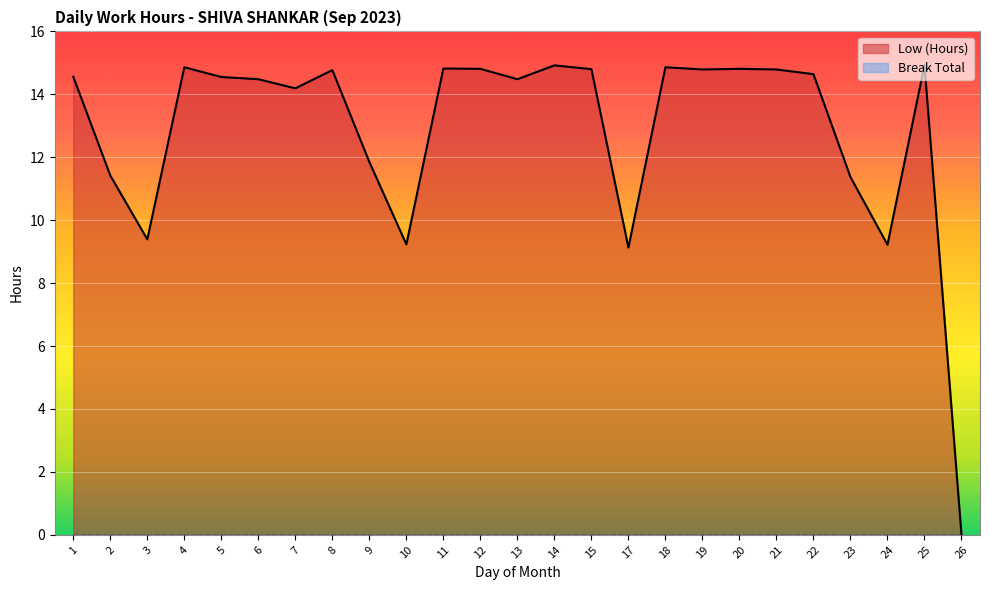

At which category does the chart reach its minimum across all series?

26